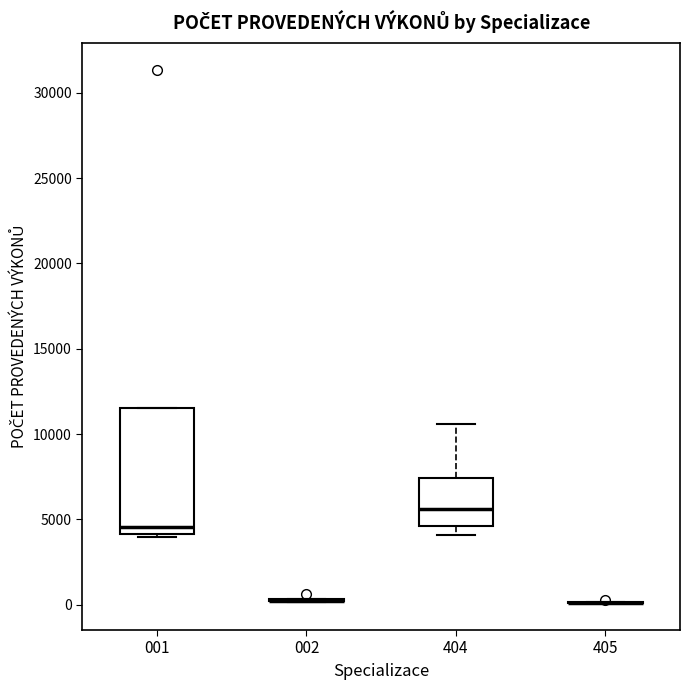

Reading left to right, transcribe this box plot: for each box, give where its median line is, the range the box spans, and where its two whiskers end, as read against the y-axis. The values are not printed on the chart, so give them approximately, as read against the axis.

001: median 4500, box 4000 to 11500, whiskers 4000 (just below the box's lower edge) to 11500
002: box collapsed to a line at 0, whiskers 0 to 500
404: median 5500, box 4500 to 7500, whiskers 4000 to 10500
405: box collapsed to a line at 0, whiskers 0 to 0